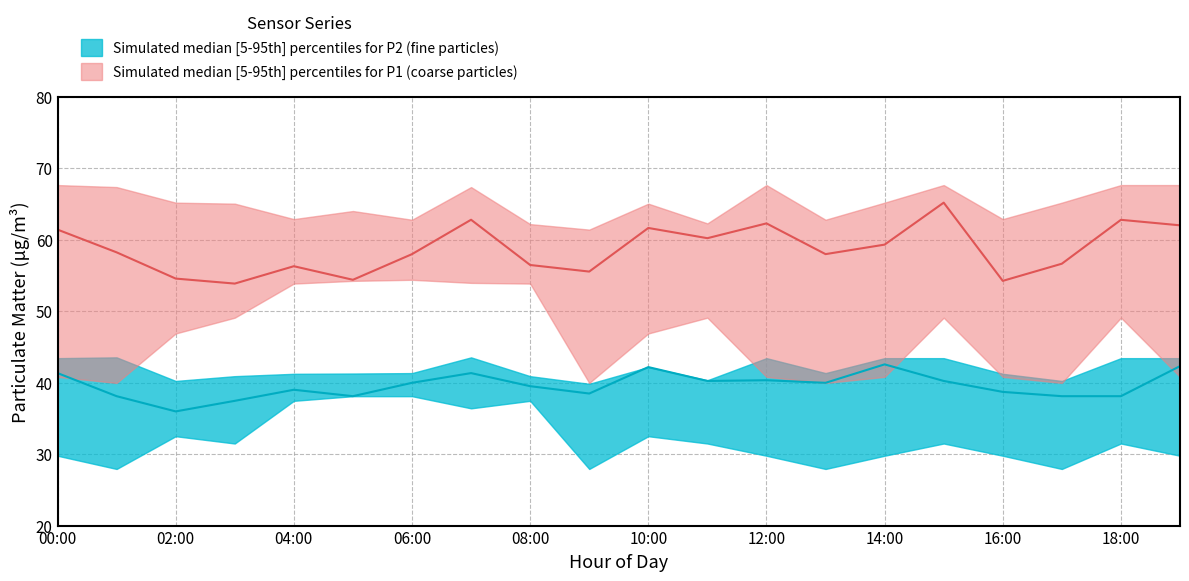

What value does the P2_median series have at 09:00?

38.5